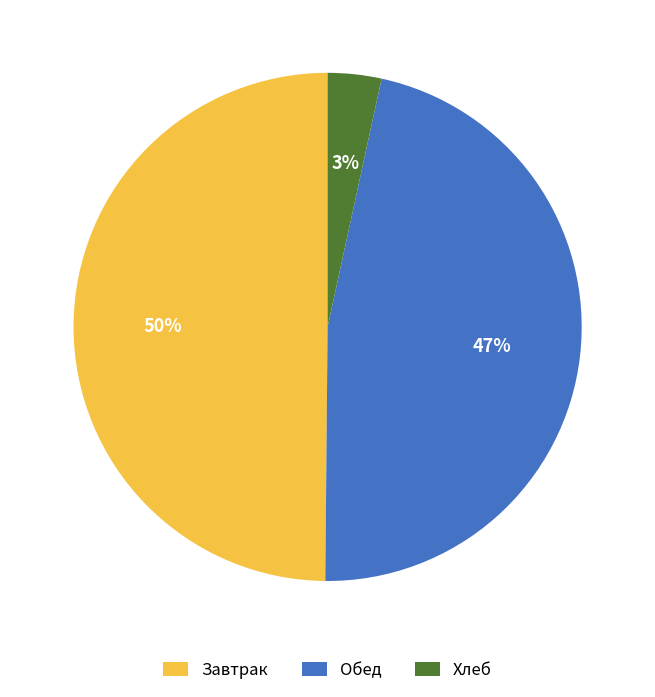

Rank the categories by value from highest to lowest.

Завтрак, Обед, Хлеб